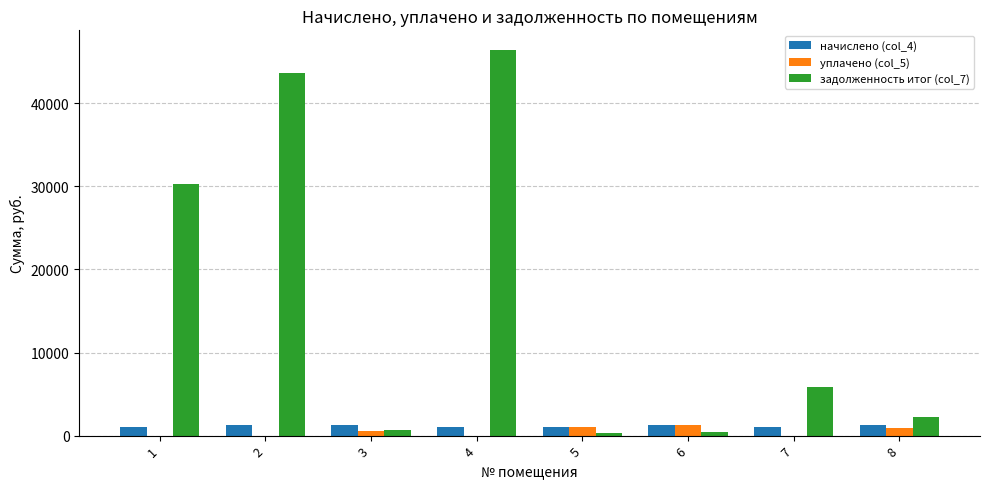

What is the maximum value shown in the chart?

46458.8